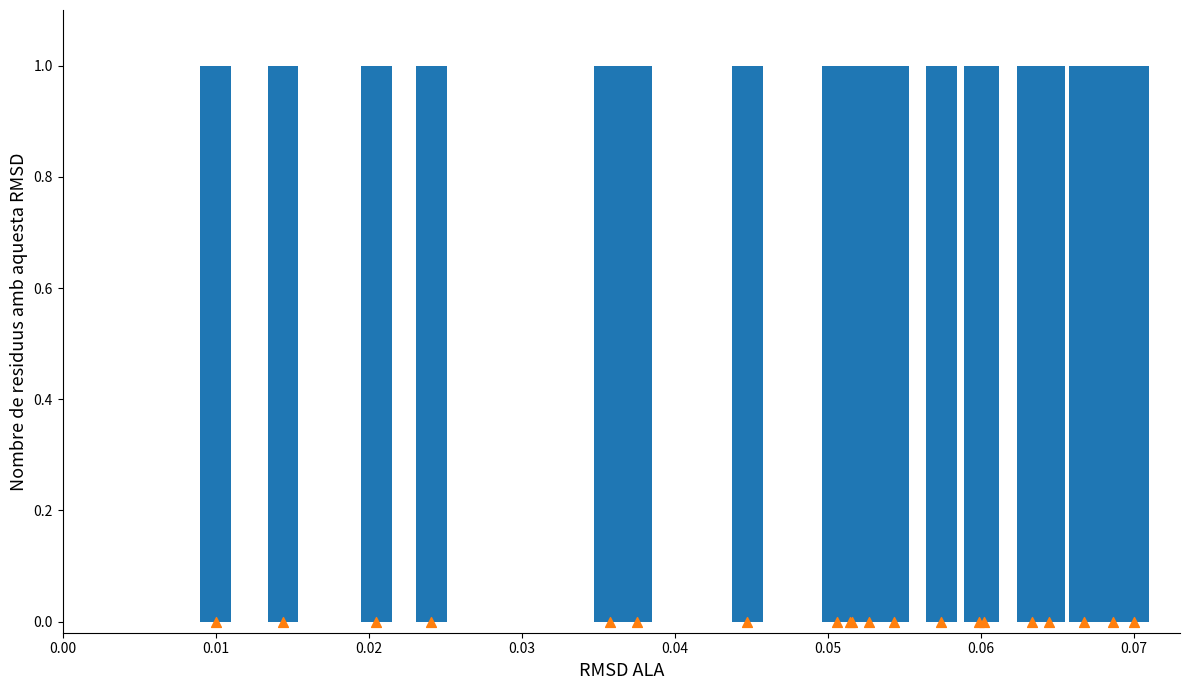

Which series has the largest Y range (max minus min)?

Total Laps